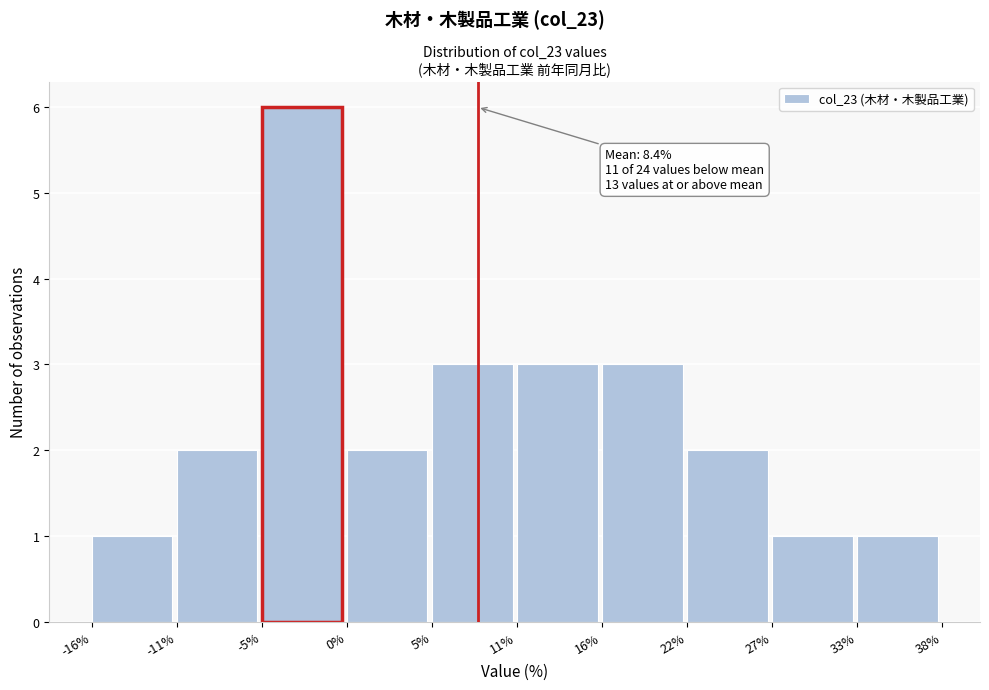

Over which range of the x-axis is the bar tallest?

-5% to 0%